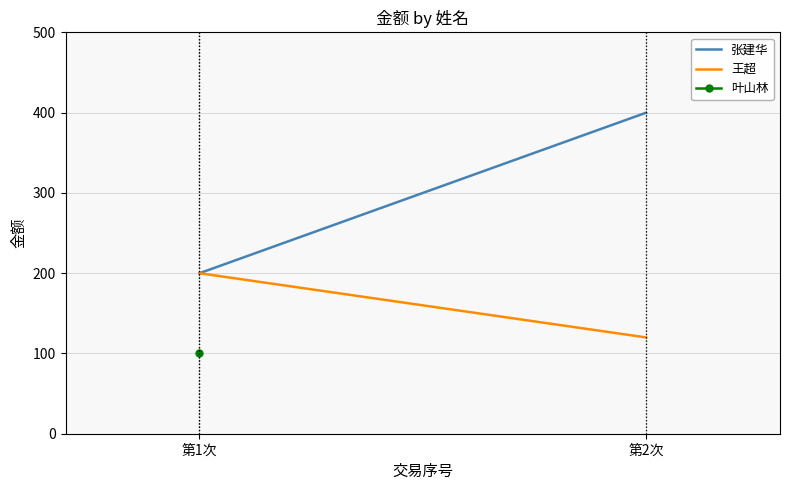

The 王超 series shows 120 at 第2次. True or false?

True